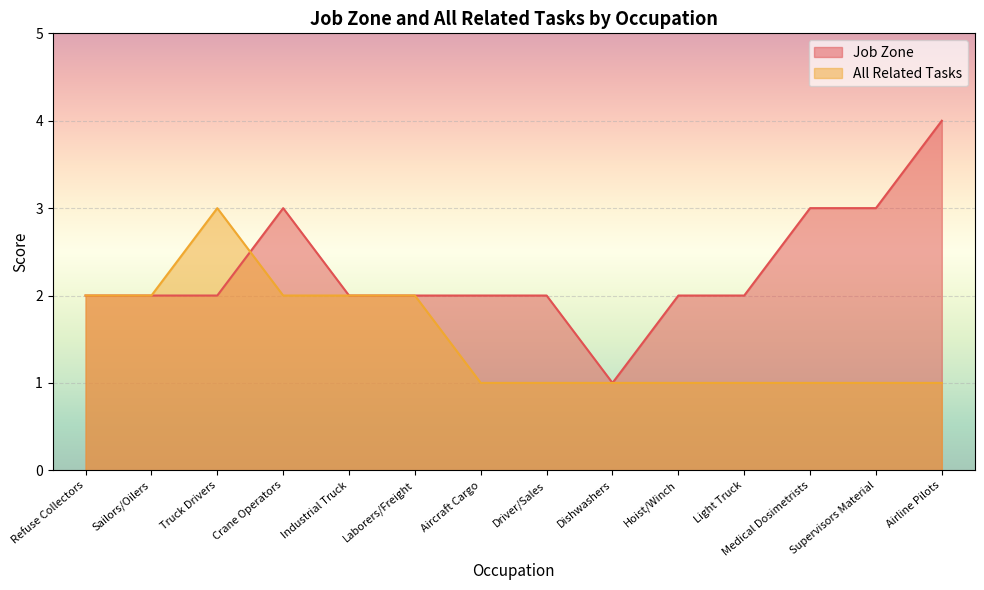

What value does the Job Zone series have at Laborers/Freight?

2